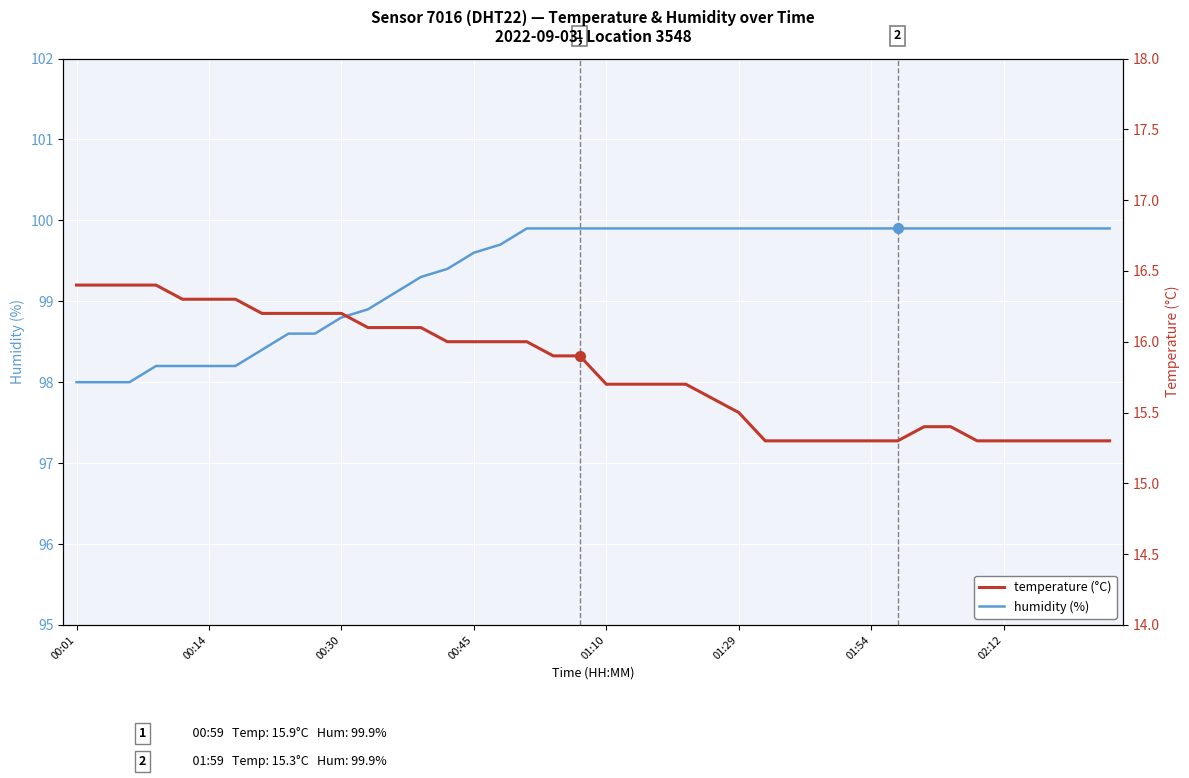

Does the chart display data point markers on the line(s)?

No